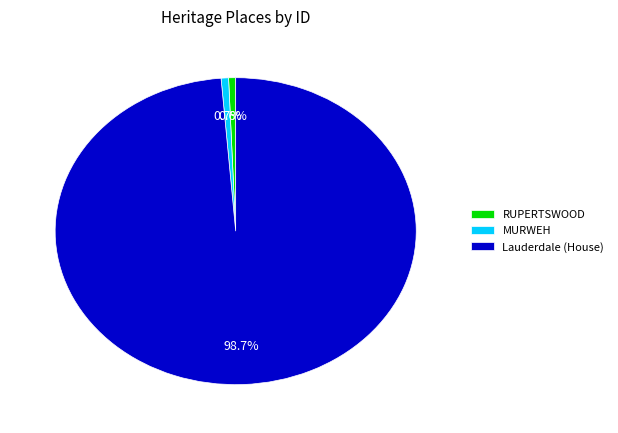

To the nearest percent, what is the combined percentage of Lauderdale (House) and RUPERTSWOOD?

99%